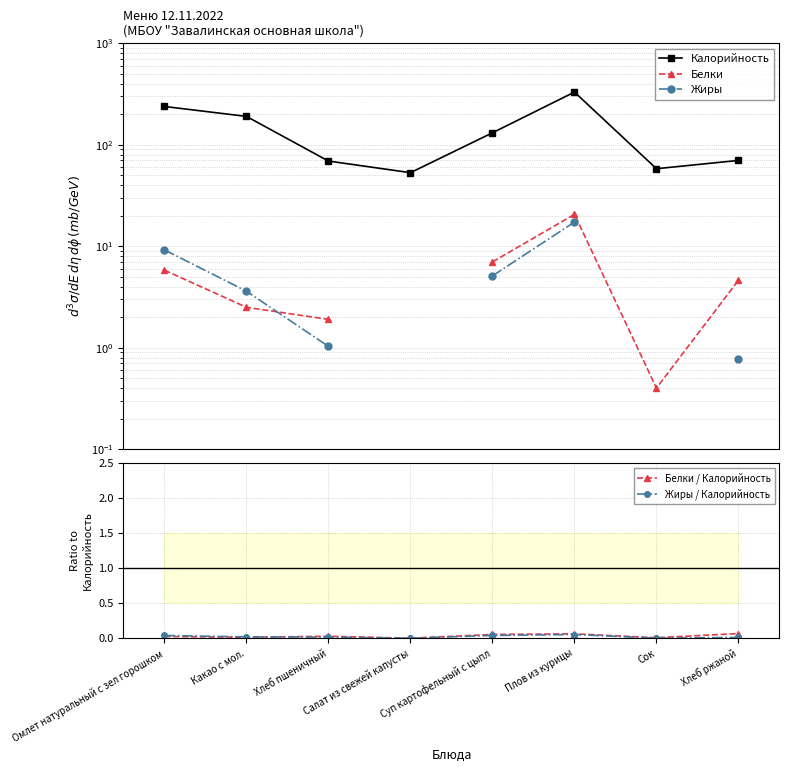

True or false: Калорийность and Жиры cross at least once.

False